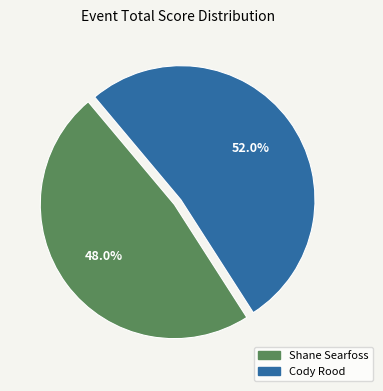

How many segments does this pie chart have?

2